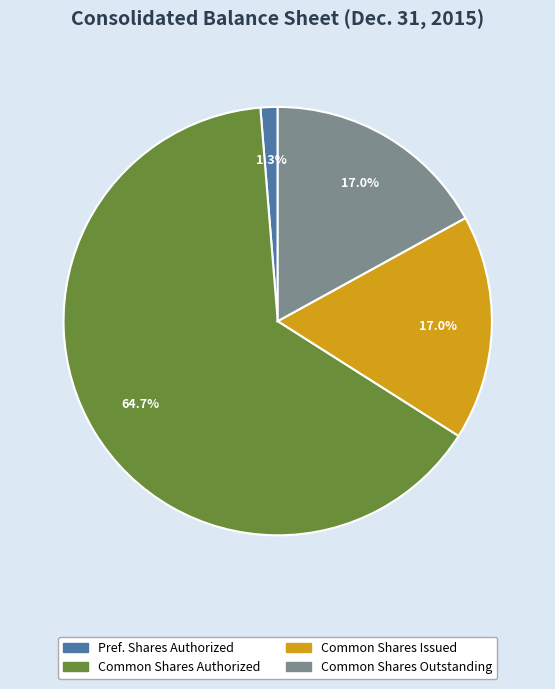

Which slice is the smallest?

Pref. Shares Authorized